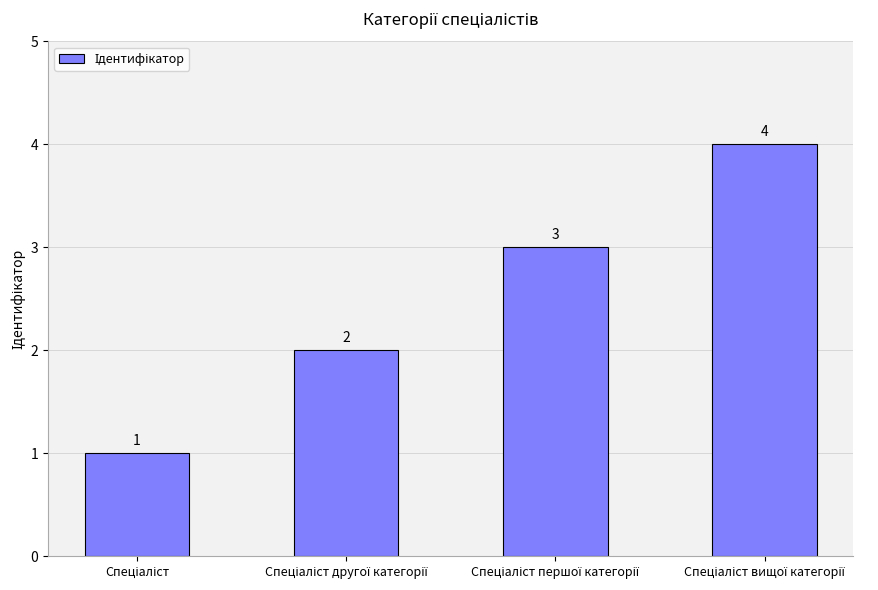

Does the chart contain stacked bars?

No